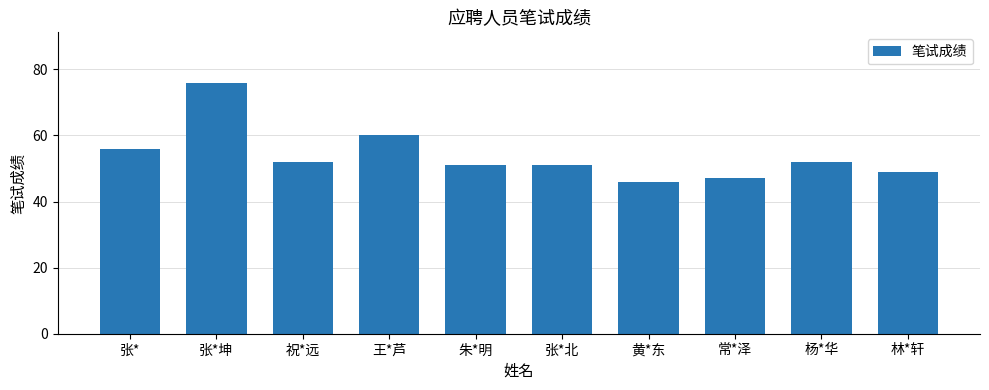

How many data points does each series have?

10